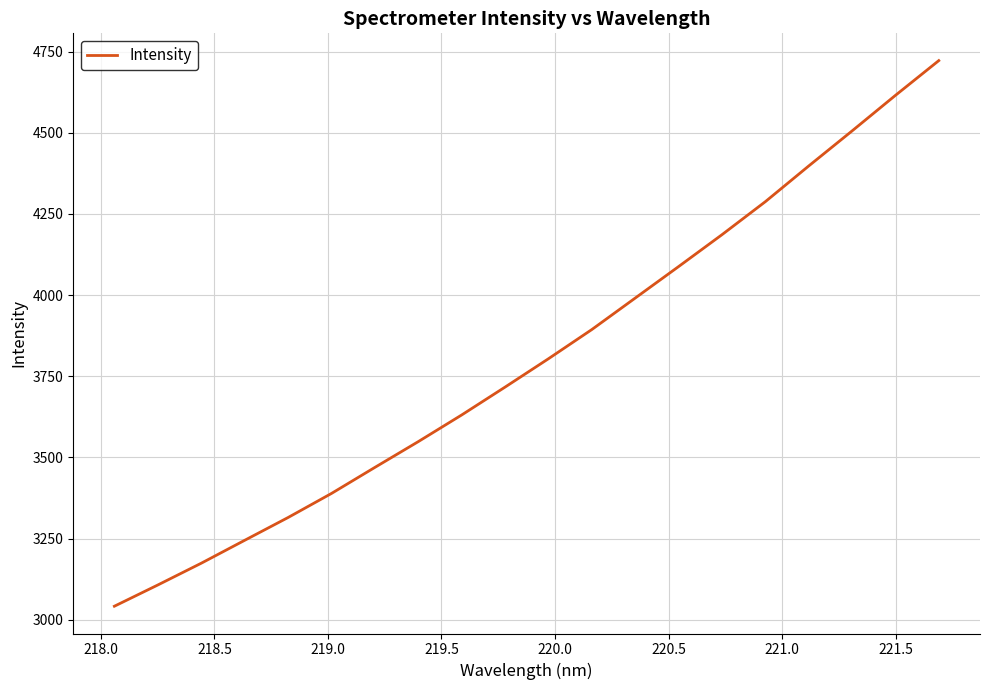

What is the minimum value shown in the chart?

3041.5